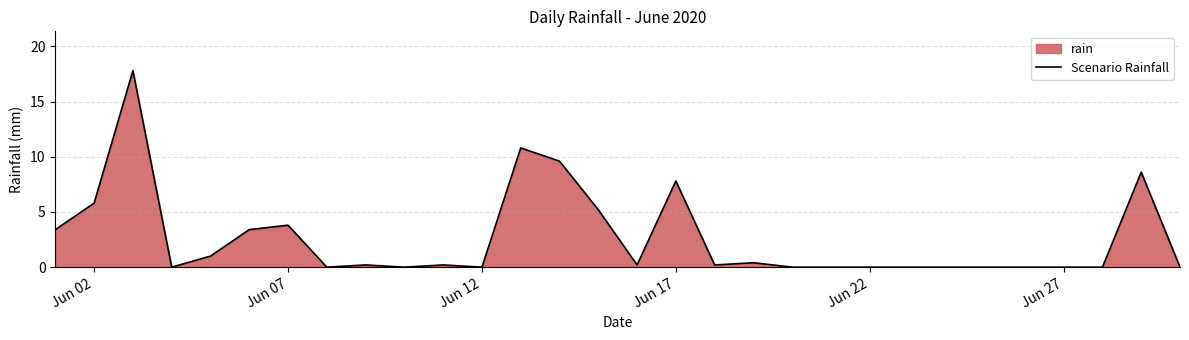

The value at Jun 07 is 5.1. True or false?

False